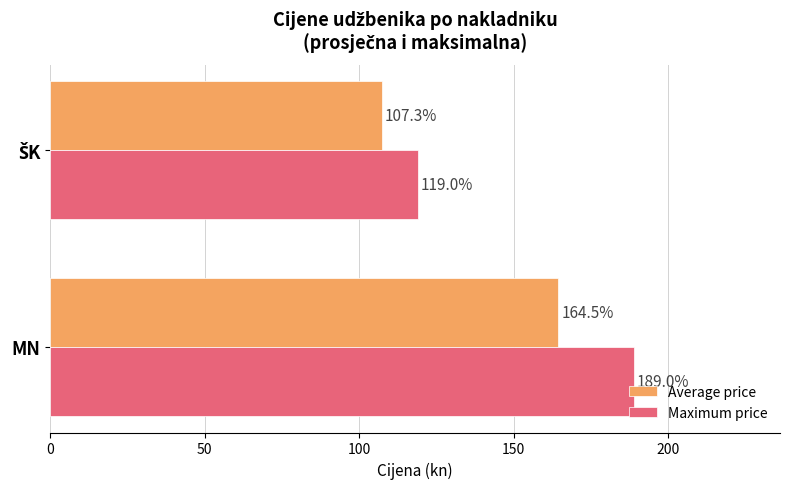

Is the value of Maximum price at MN greater than the value of Average price at MN?

Yes